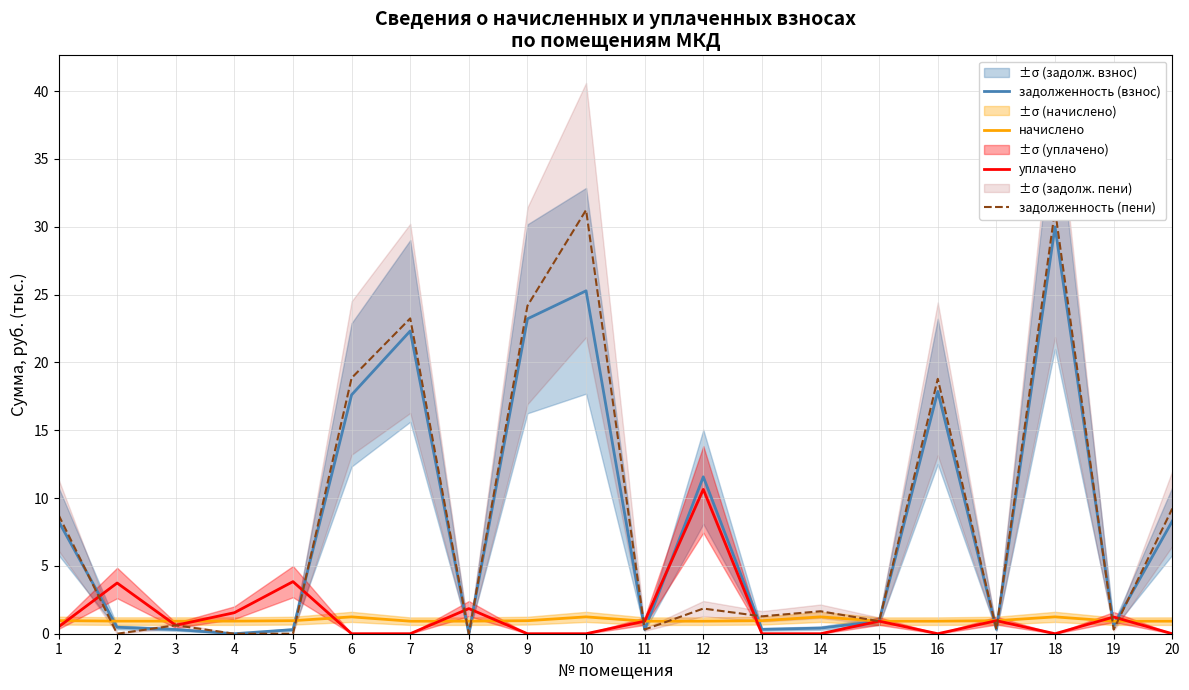

What is the difference between the maximum and minimum values in the задолженность (пени) series?

31.2